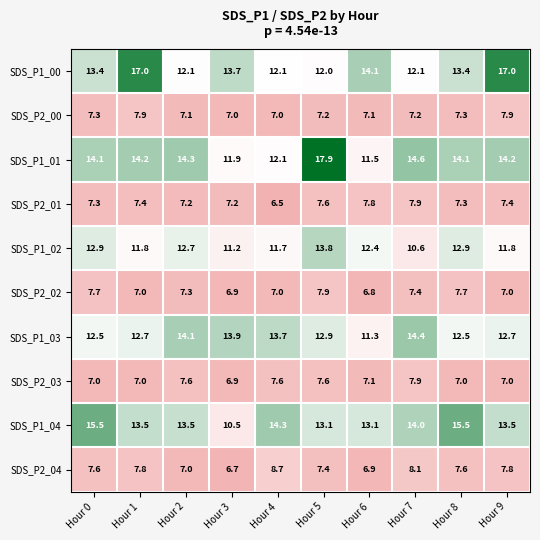

Rank the series at Hour 2 from highest to lowest value.

SDS_P1_01, SDS_P1_03, SDS_P1_04, SDS_P1_02, SDS_P1_00, SDS_P2_03, SDS_P2_02, SDS_P2_01, SDS_P2_00, SDS_P2_04